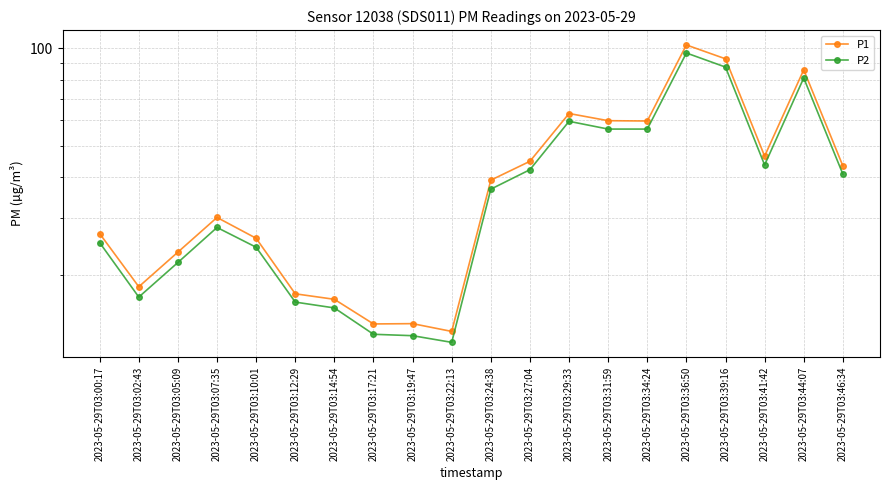

At which label is P2 closest to 54?

2023-05-29T03:31:59